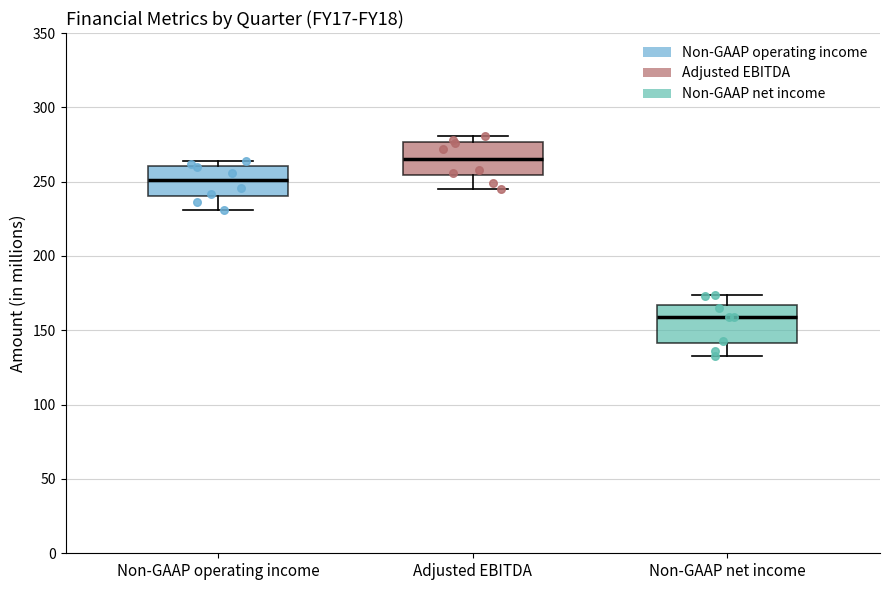

Reading left to right, read every box against the y-axis: the position of its median line, the range the box covers, and the ends of its whiskers. The values are not printed on the chart, so give them approximately, as read against the axis.

Non-GAAP operating income: median 250, box 240 to 260, whiskers 230 to 265
Adjusted EBITDA: median 265, box 255 to 275, whiskers 245 to 280
Non-GAAP net income: median 160, box 140 to 165, whiskers 135 to 175